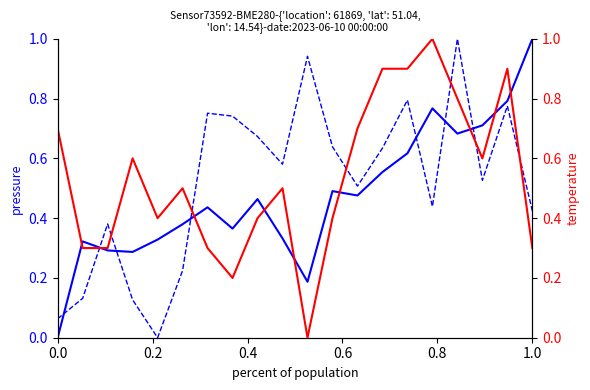

How many interior local valleys does the temperature series have?

4